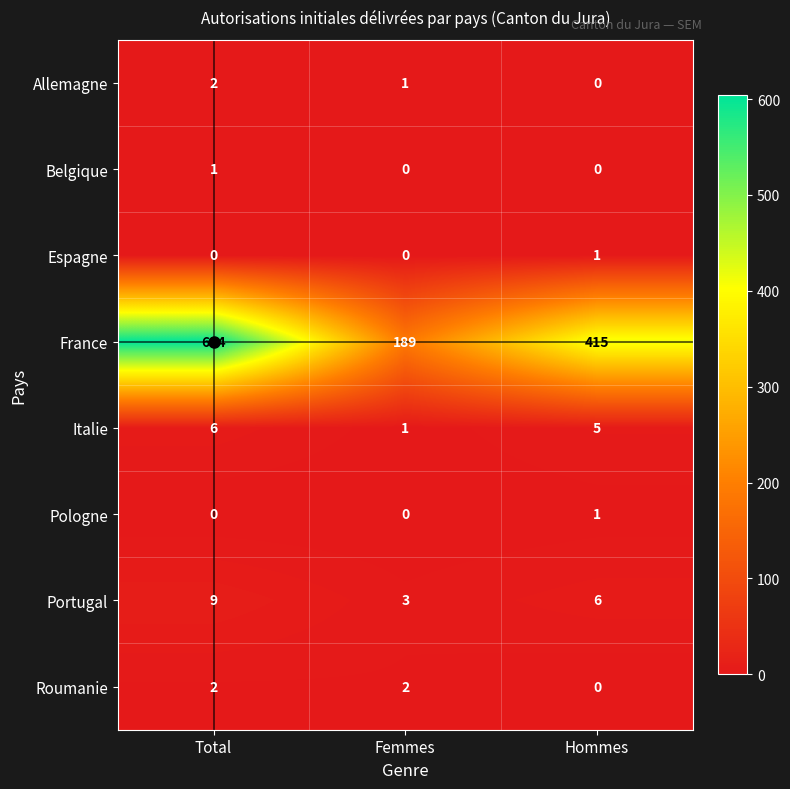

What is the sum of all Portugal values?

18